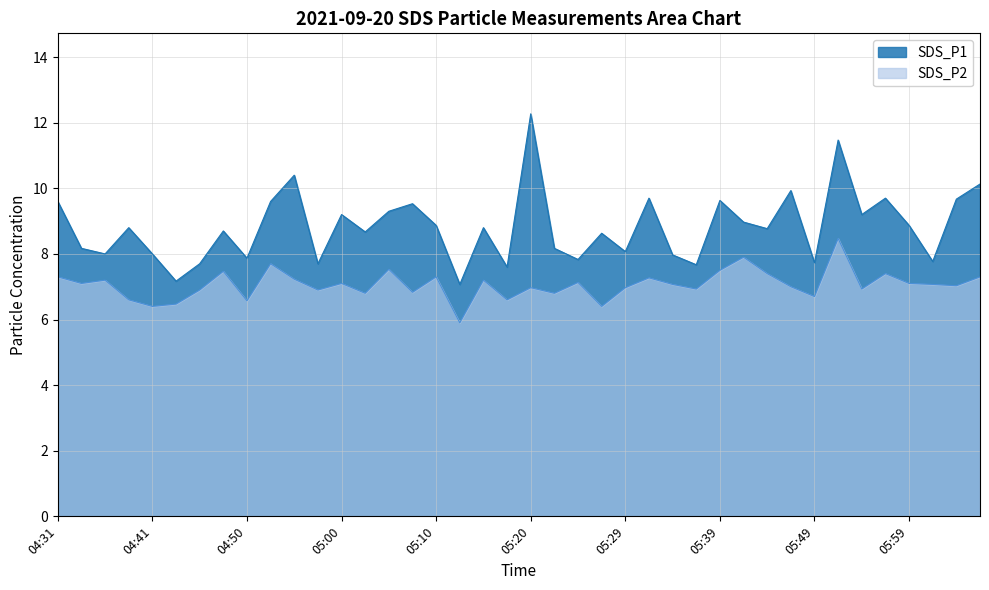

At which label does SDS_P2 first exceed 7?

04:31